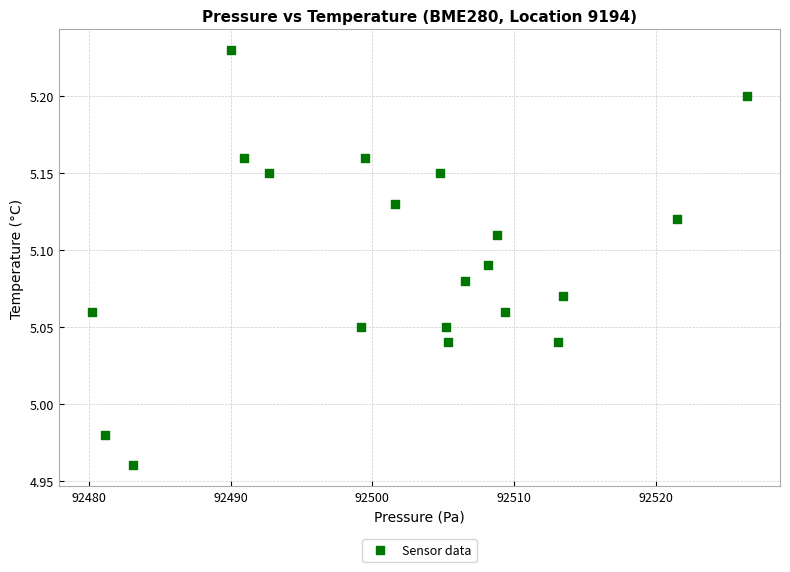

What is the range of X values (max minus min)?

46.3